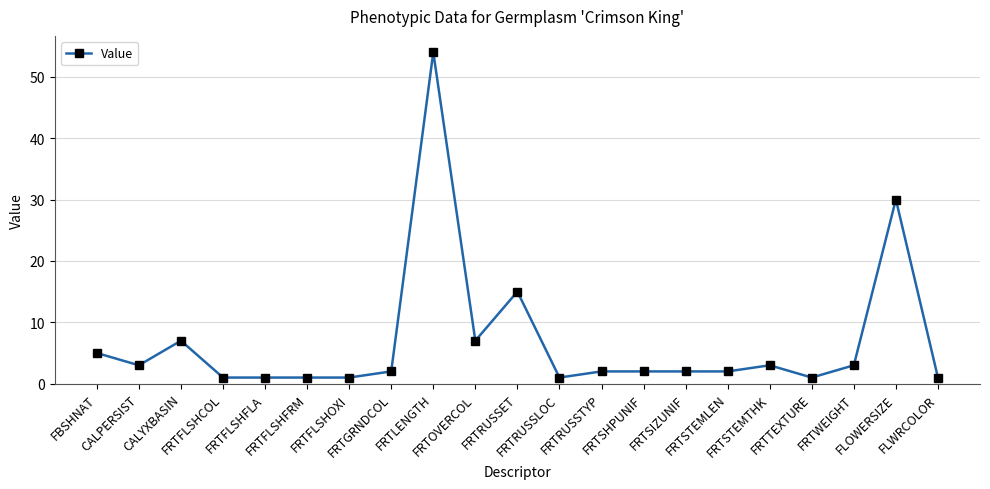

How many distinct data groups are displayed?

1